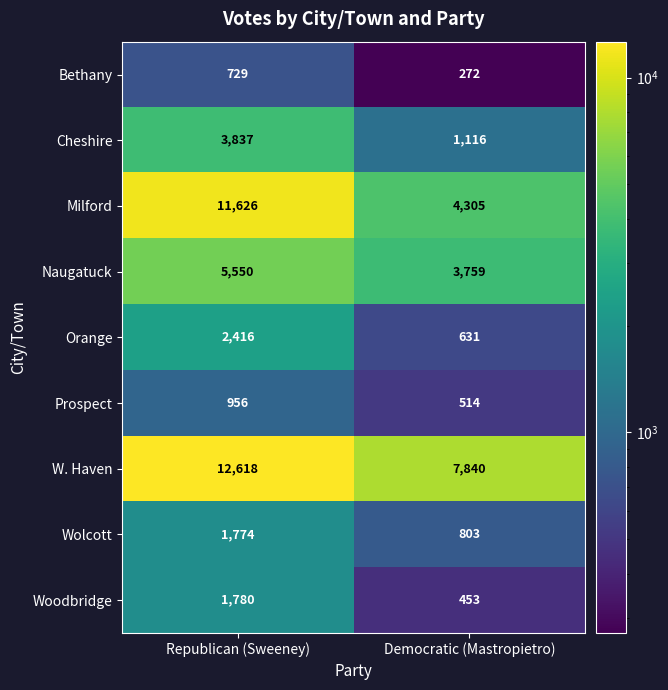

What is the sum of all Woodbridge values?

2233